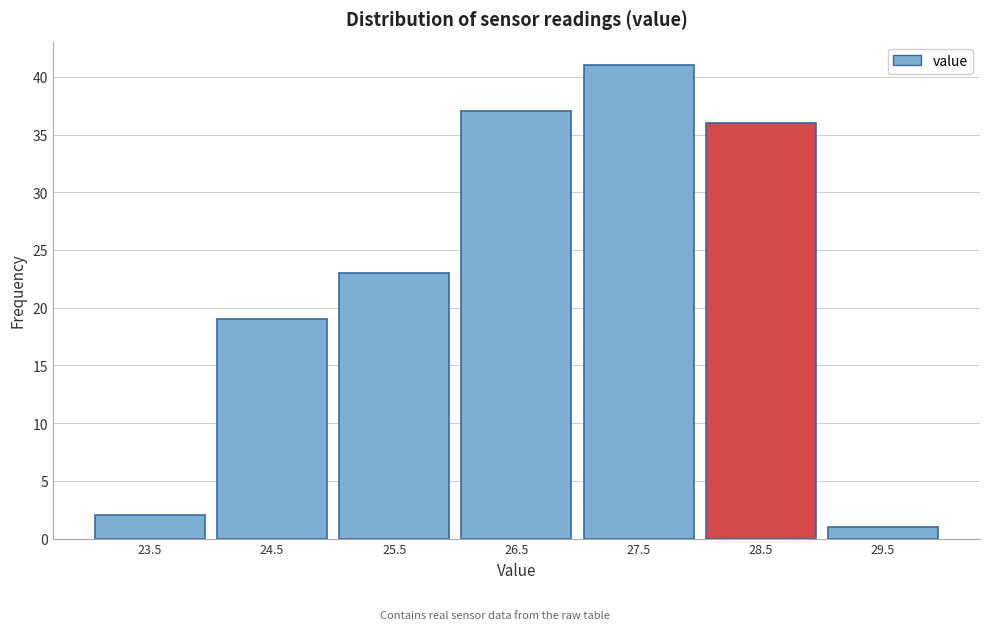

Reading left to right, extract all data points from this chart.

2	19	23	37	41	36	1